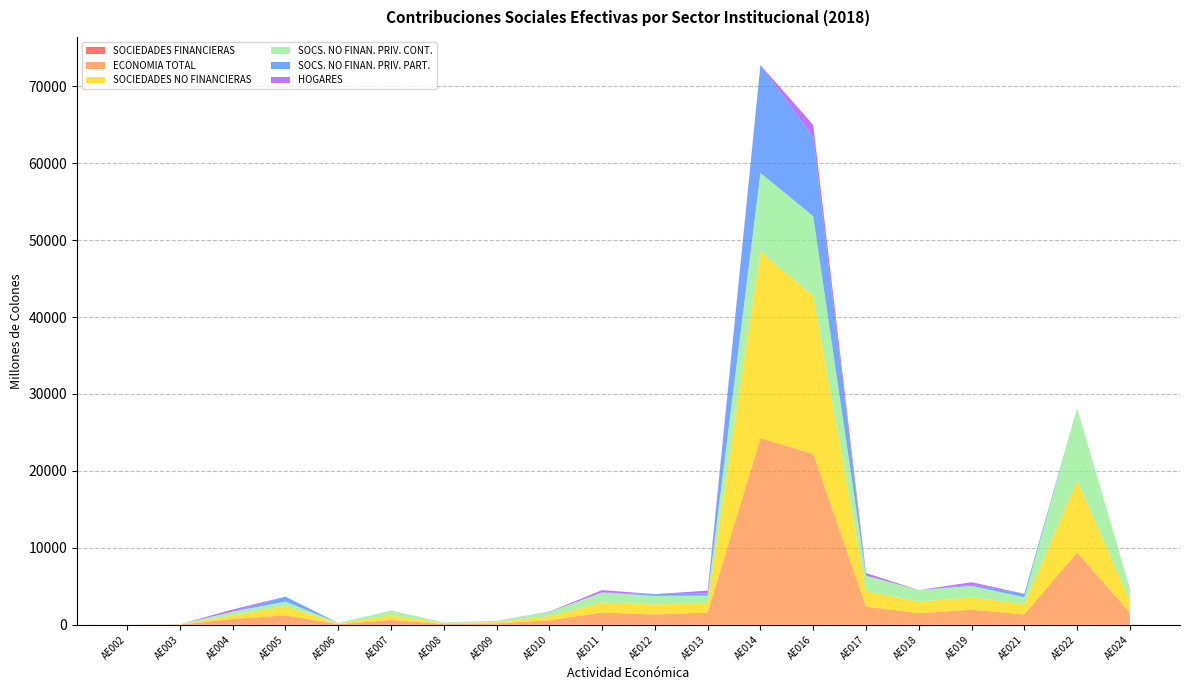

Reading right to left, transcribe all the data shown in this chart.

SOCIEDADES FINANCIERAS: AE024=0.0	AE022=0.0	AE021=0.0	AE019=0.0	AE018=0.0	AE017=0.0	AE016=0.0	AE014=0.0	AE013=0.0	AE012=0.0	AE011=0.0	AE010=0.0	AE009=0.0	AE008=0.0	AE007=0.0	AE006=0.0	AE005=0.0	AE004=0.0	AE003=0.0	AE002=0.0
ECONOMIA TOTAL: AE024=1573.6	AE022=9390.2	AE021=1343.2	AE019=1956.0	AE018=1504.8	AE017=2350.1	AE016=22201.2	AE014=24258.3	AE013=1599.9	AE012=1328.2	AE011=1598.0	AE010=583.6	AE009=174.5	AE008=102.5	AE007=619.6	AE006=75.9	AE005=1223.3	AE004=756.2	AE003=20.5	AE002=0.4
SOCIEDADES NO FINANCIERAS: AE024=1573.6	AE022=9390.2	AE021=1343.2	AE019=1617.6	AE018=1504.8	AE017=2019.9	AE016=20564.6	AE014=24258.3	AE013=1238.0	AE012=1328.2	AE011=1305.2	AE010=543.6	AE009=174.5	AE008=102.5	AE007=619.6	AE006=75.9	AE005=1213.2	AE004=478.6	AE003=20.5	AE002=0.0
SOCS. NO FINAN. PRIV. CONT.: AE024=1573.6	AE022=9390.2	AE021=892.5	AE019=1475.4	AE018=1504.8	AE017=2019.9	AE016=10347.4	AE014=10229.2	AE013=952.0	AE012=1101.9	AE011=1305.2	AE010=543.6	AE009=174.5	AE008=102.5	AE007=619.6	AE006=75.9	AE005=584.8	AE004=478.6	AE003=20.5	AE002=0.0
SOCS. NO FINAN. PRIV. PART.: AE024=0.0	AE022=0.0	AE021=450.6	AE019=142.2	AE018=0.0	AE017=0.0	AE016=10217.3	AE014=14029.1	AE013=286.0	AE012=226.2	AE011=0.0	AE010=0.0	AE009=0.0	AE008=0.0	AE007=0.0	AE006=0.0	AE005=628.4	AE004=0.0	AE003=0.0	AE002=0.0
HOGARES: AE024=0.0	AE022=0.0	AE021=0.0	AE019=338.4	AE018=0.0	AE017=330.1	AE016=1636.5	AE014=0.0	AE013=361.9	AE012=0.0	AE011=292.8	AE010=39.9	AE009=0.0	AE008=0.0	AE007=0.0	AE006=0.0	AE005=10.1	AE004=277.6	AE003=0.0	AE002=0.4